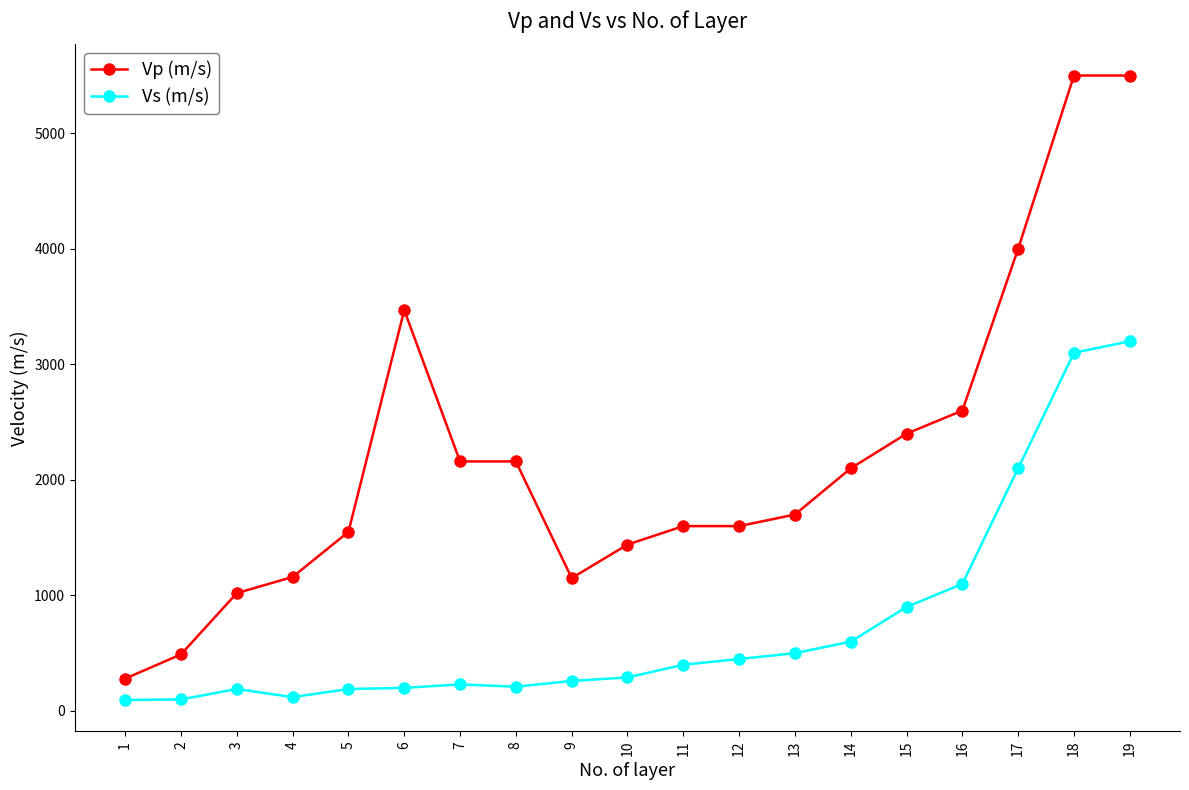

What are all the series names shown in the legend?

Vp (m/s), Vs (m/s)